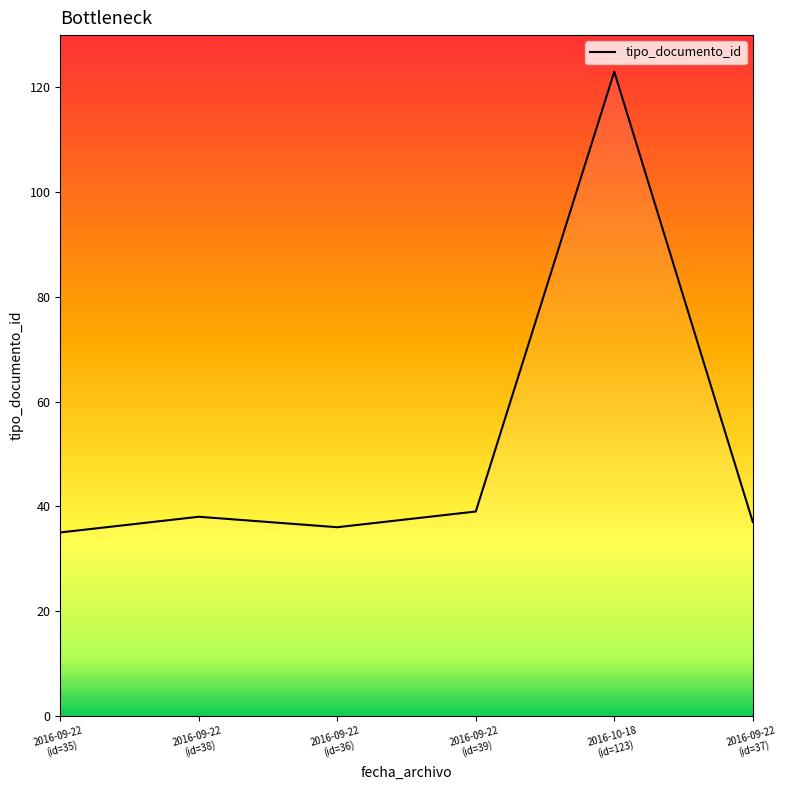

What is the average value?

51